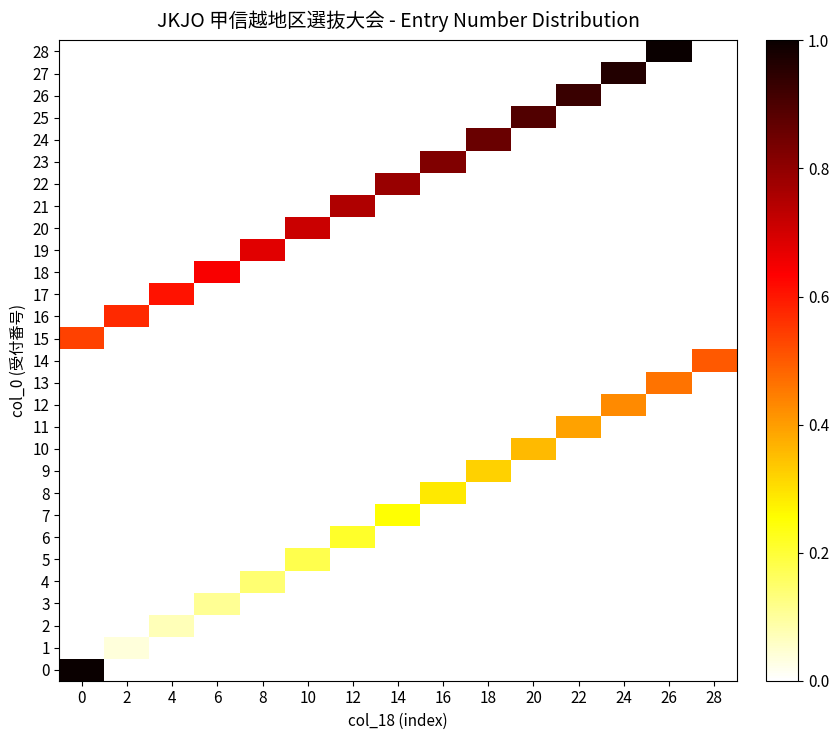

At 28, list the series in order from largest to smallest.

14, 0, 1, 2, 3, 4, 5, 6, 7, 8, 9, 10, 11, 12, 13, 15, 16, 17, 18, 19, 20, 21, 22, 23, 24, 25, 26, 27, 28